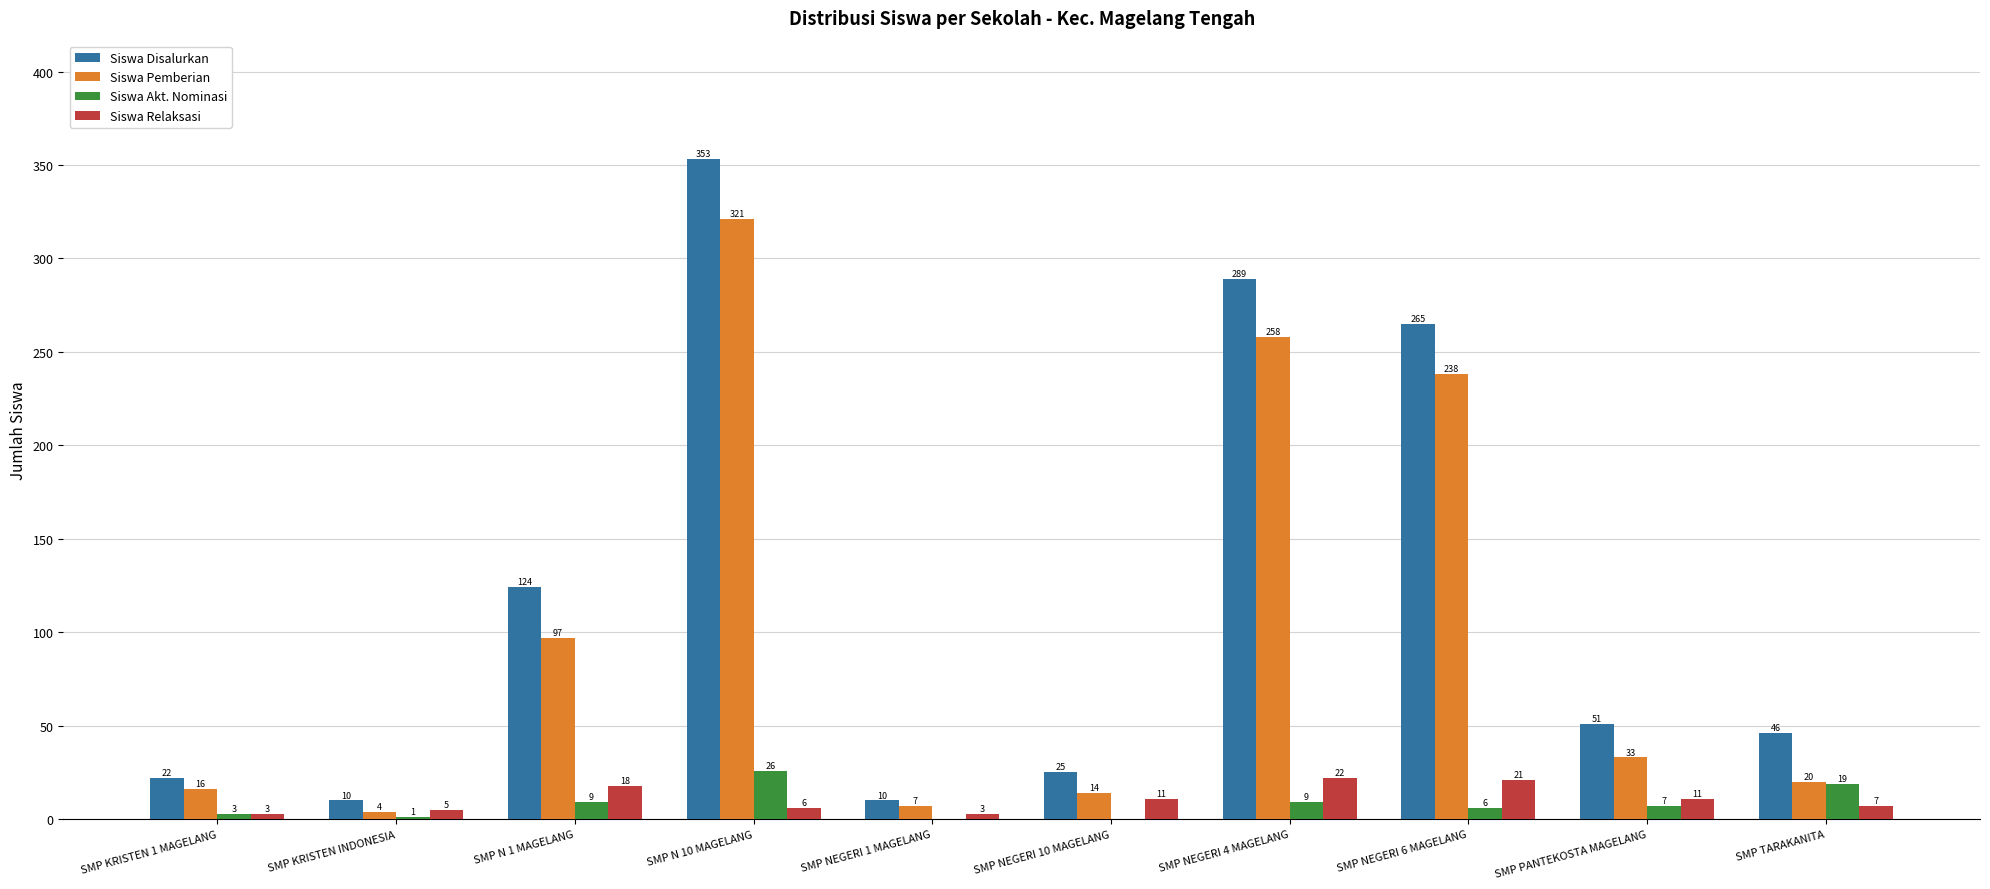

Which category has the highest value in the Siswa Pemberian series?

SMP N 10 MAGELANG